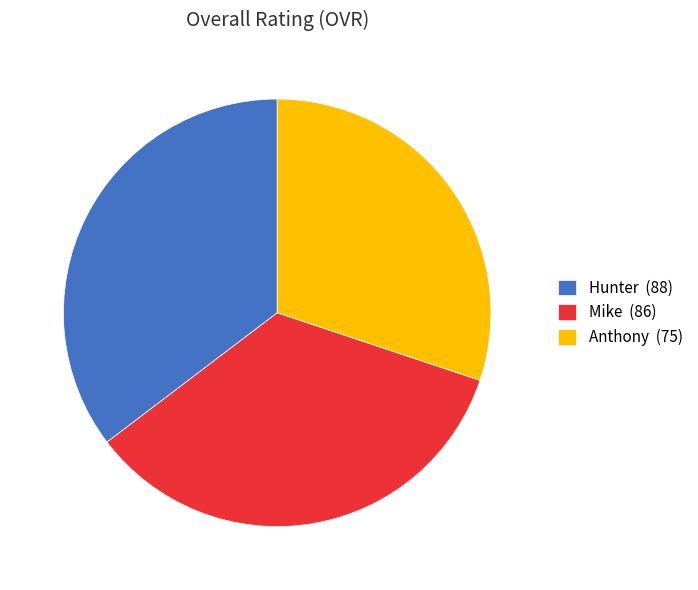

Is the sum of Mike and Hunter greater than half?

Yes